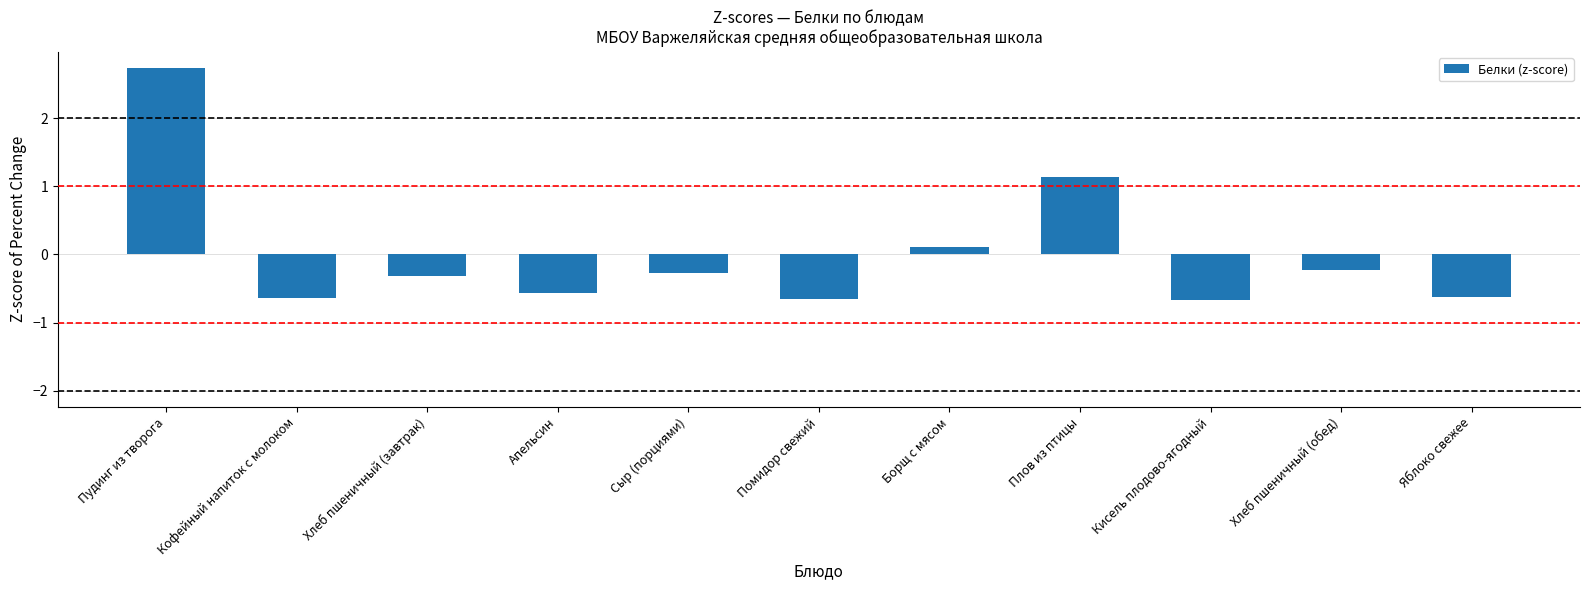

How many bars are there in total?

11